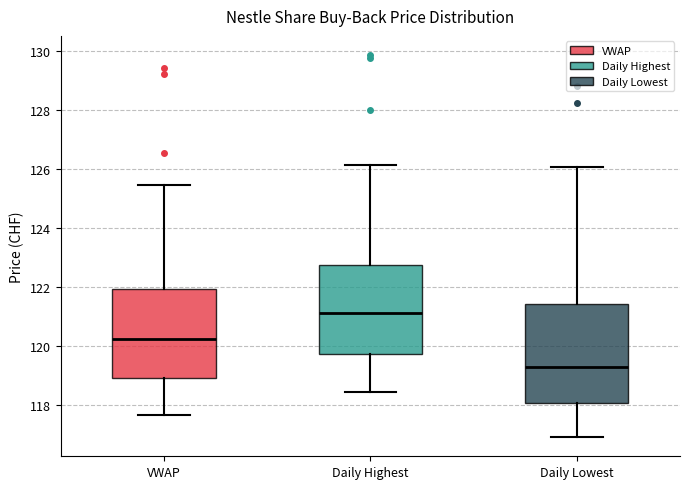

Reading left to right, read every box against the y-axis: the position of its median line, the range the box covers, and the ends of its whiskers. The values are not printed on the chart, so give them approximately, as read against the axis.

VWAP: median 120.2, box 119.0 to 122.0, whiskers 117.6 to 125.4
Daily Highest: median 121.2, box 119.8 to 122.8, whiskers 118.4 to 126.2
Daily Lowest: median 119.4, box 118.0 to 121.4, whiskers 117.0 to 126.0